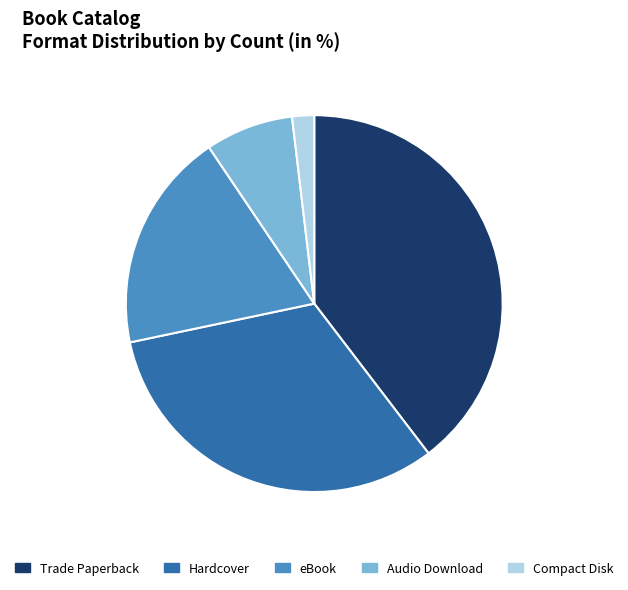

True or false: Trade Paperback accounts for 32% of the total.

False